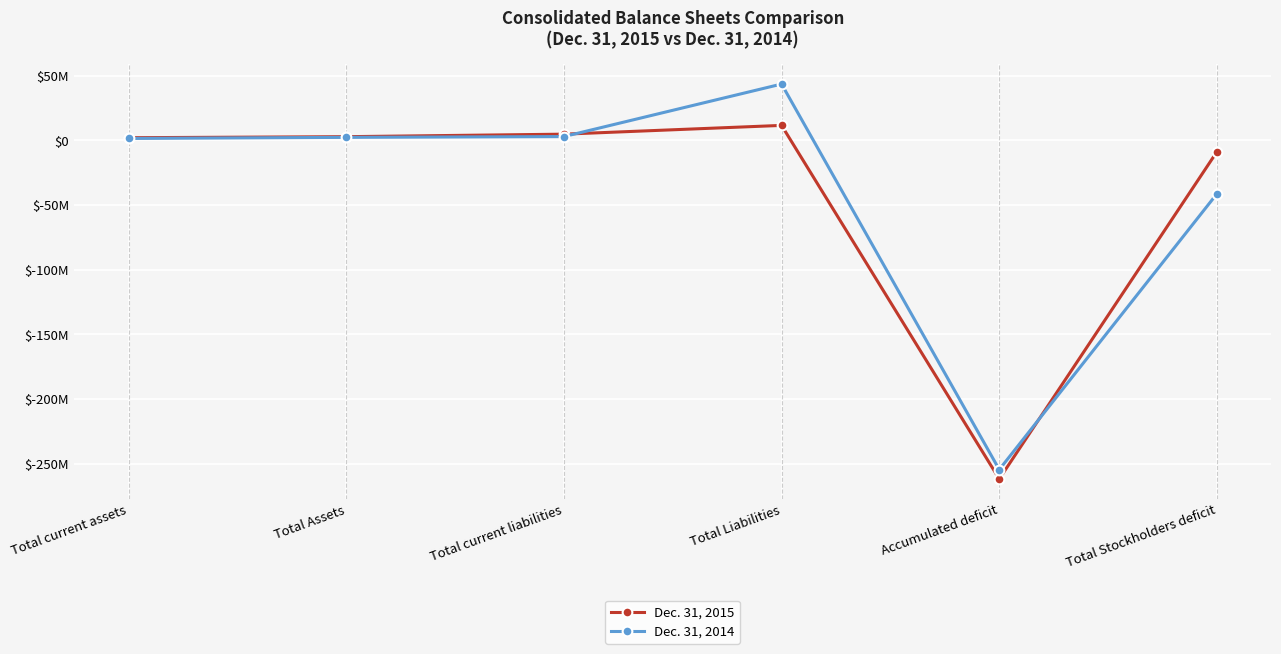

Between Total current assets and Total Liabilities, which series saw the biggest shift?

Dec. 31, 2014